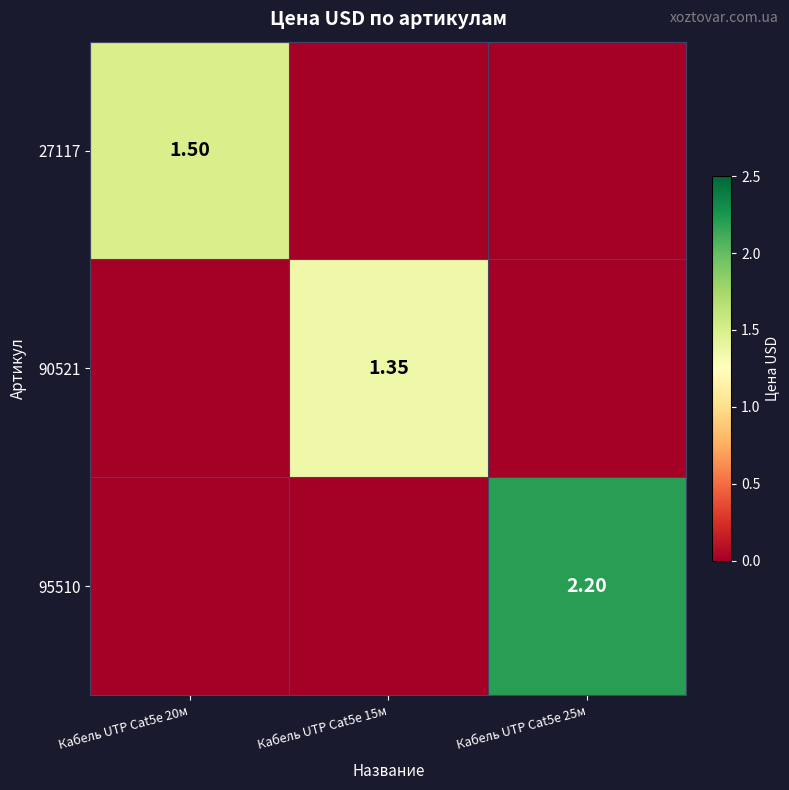

Which series has the largest total across all categories?

95510